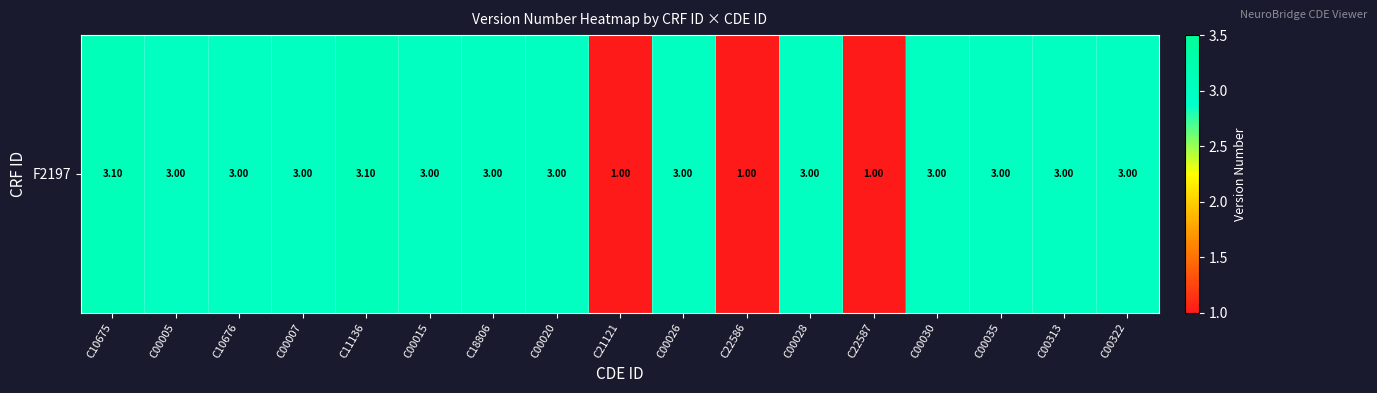

The chart shows a value of 3.1 at C11136. True or false?

True